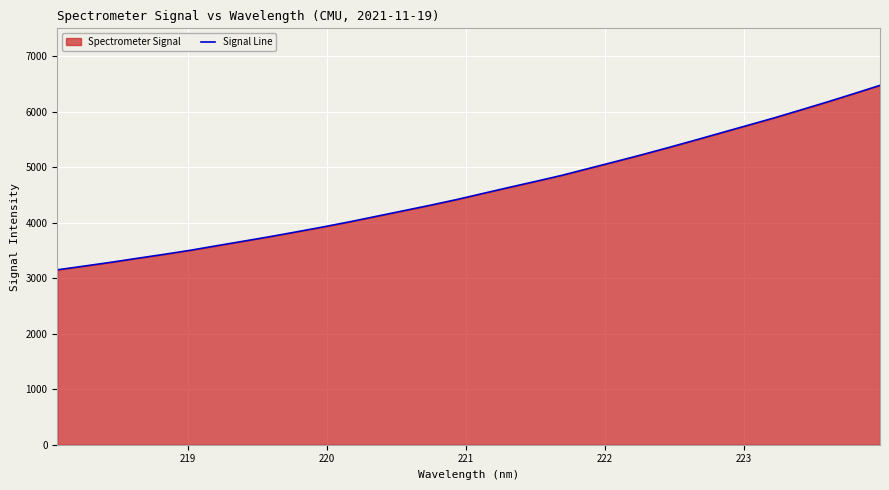

What is the smallest value displayed?

3150.1